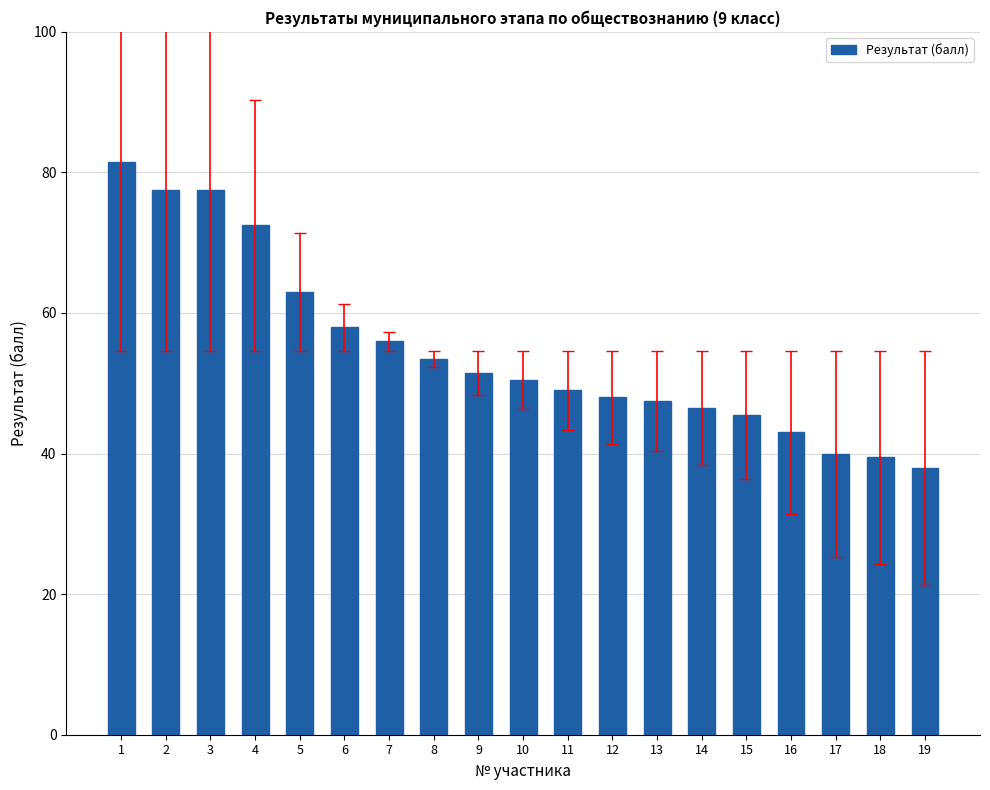

What is the approximate value at 7?

56.0